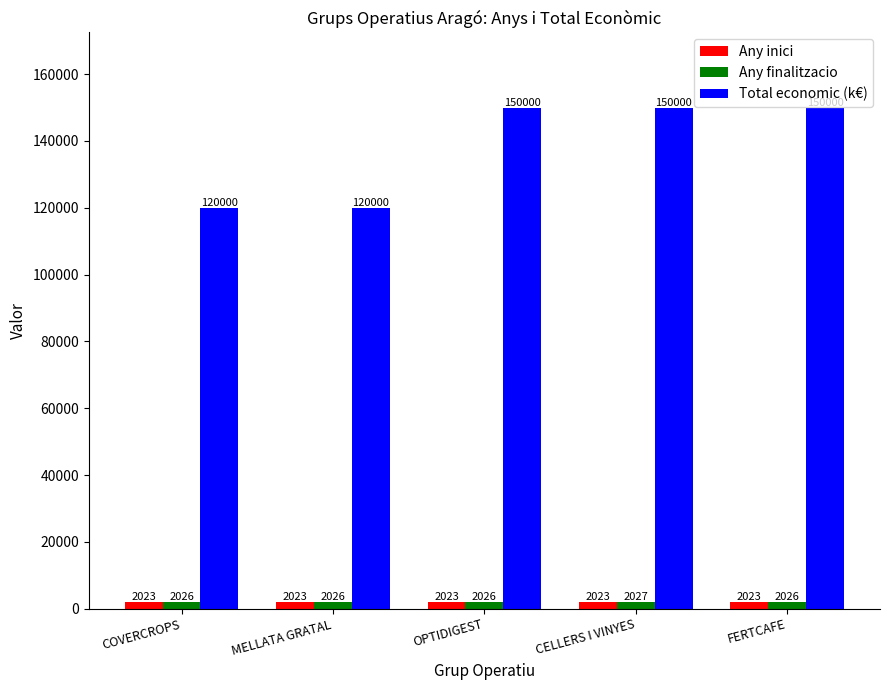

Is it true that Any inici equals 2023 at COVERCROPS?

True